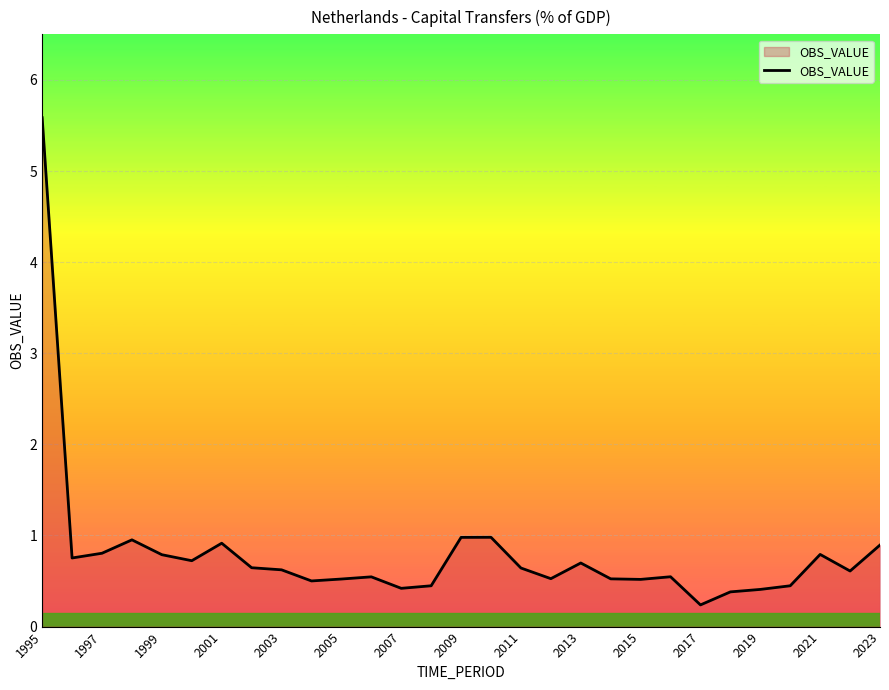

What is the difference between the maximum and minimum values?

5.3